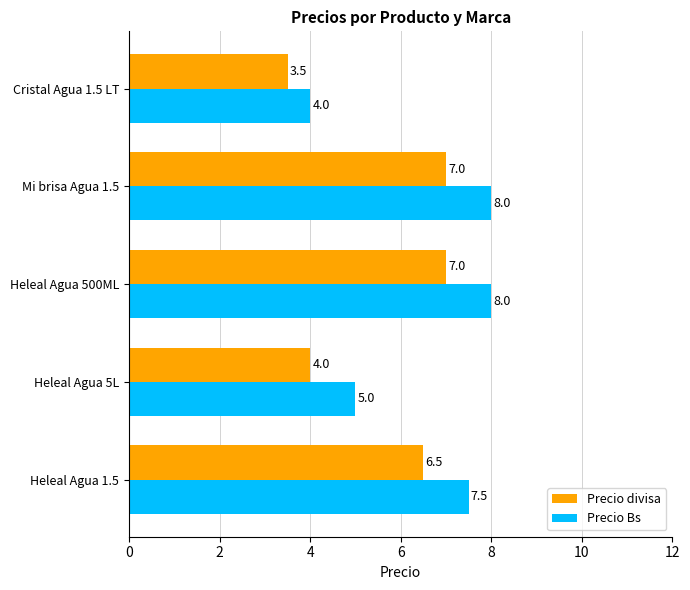

What is the sum of the Precio divisa values at Mi brisa Agua 1.5 and Cristal Agua 1.5 LT?

10.5